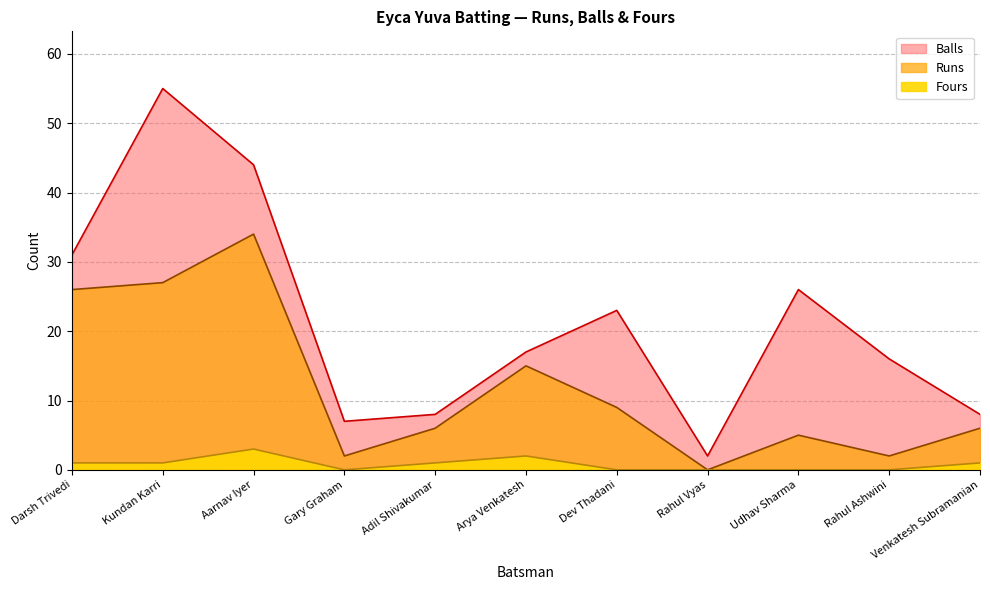

Rank the categories by Balls value from highest to lowest.

Kundan Karri, Aarnav Iyer, Darsh Trivedi, Udhav Sharma, Dev Thadani, Arya Venkatesh, Rahul Ashwini, Adil Shivakumar, Venkatesh Subramanian, Gary Graham, Rahul Vyas